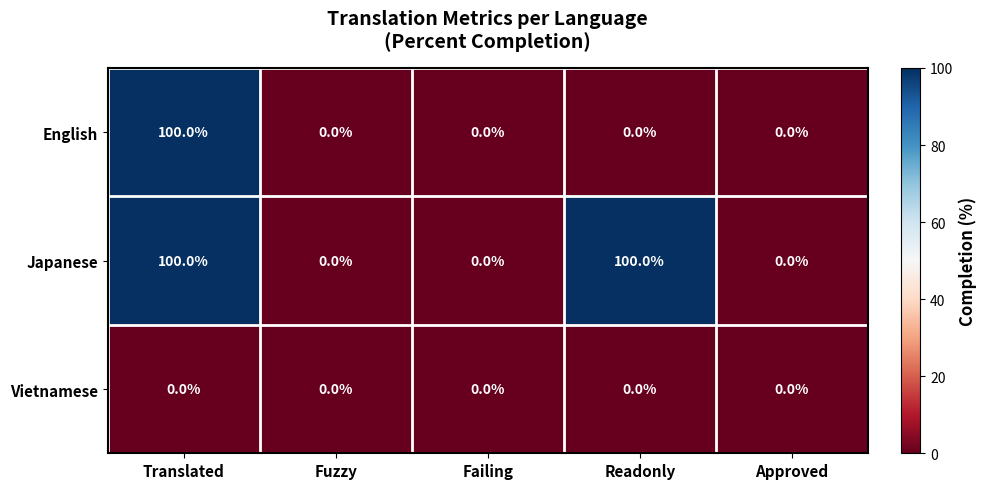

At which category is the sum across all series the highest?

Translated